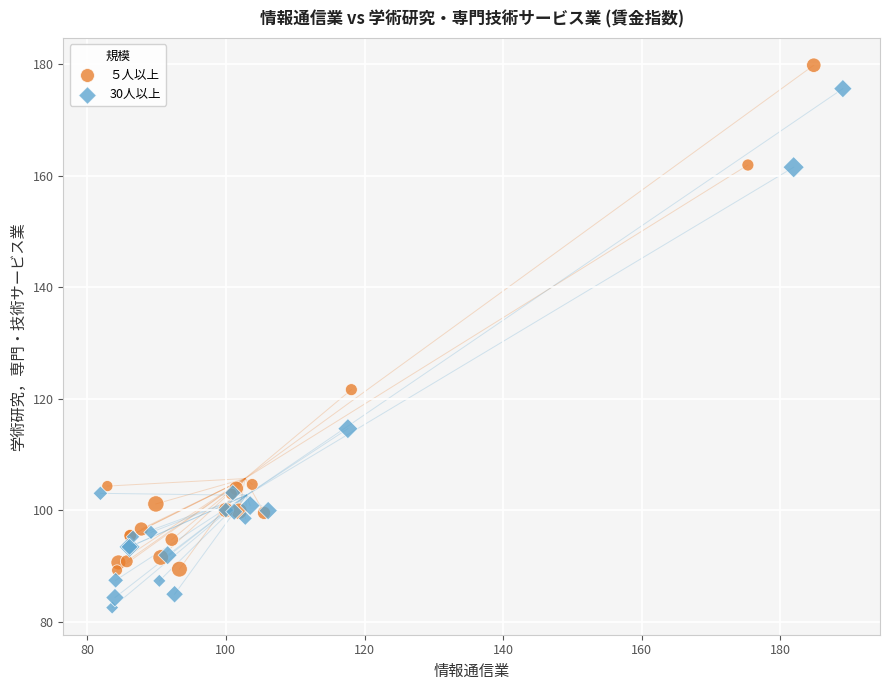

What are all the series names shown in the legend?

５人以上, 30人以上